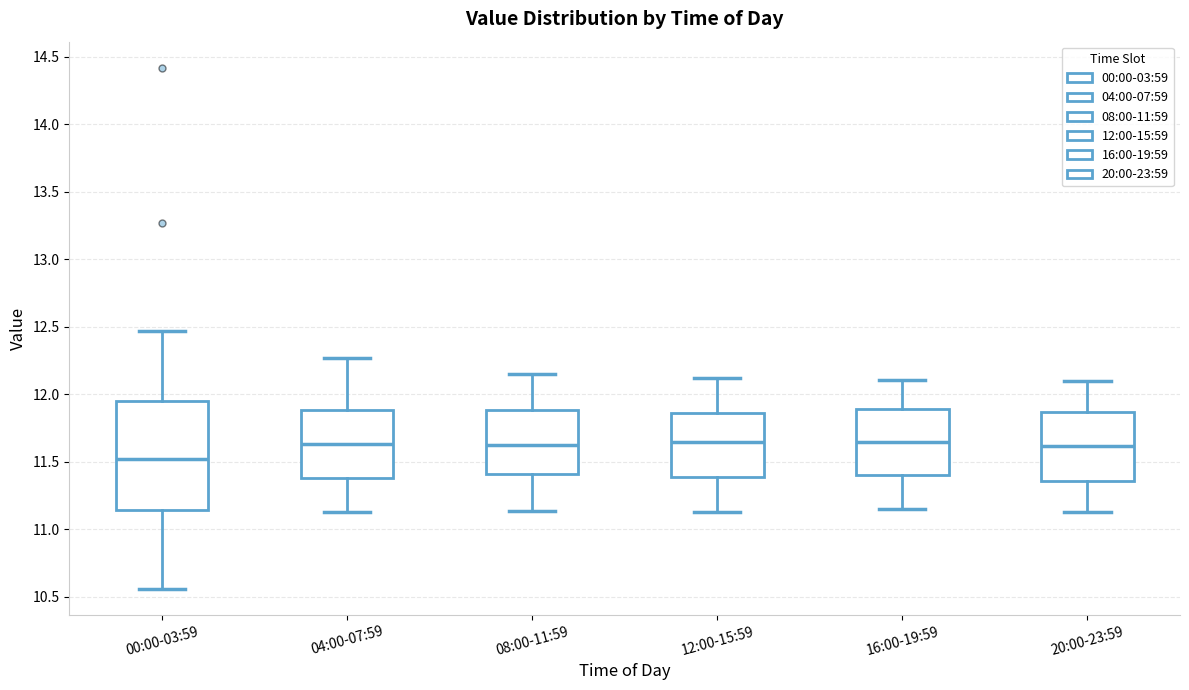

Where does the median line of the box for 20:00-23:59 sit on the y-axis? The values are not printed on the chart, so give them approximately, as read against the axis.

11.60